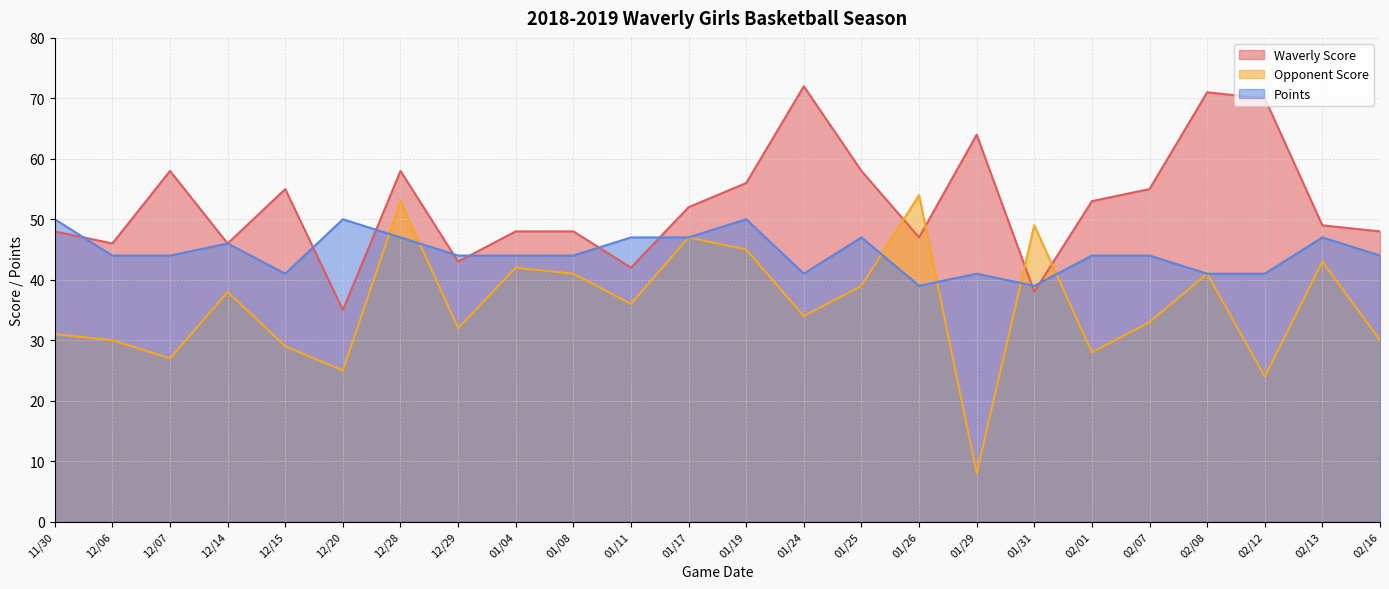

Read the Waverly Score value at 01/04, to the nearest 10.

50